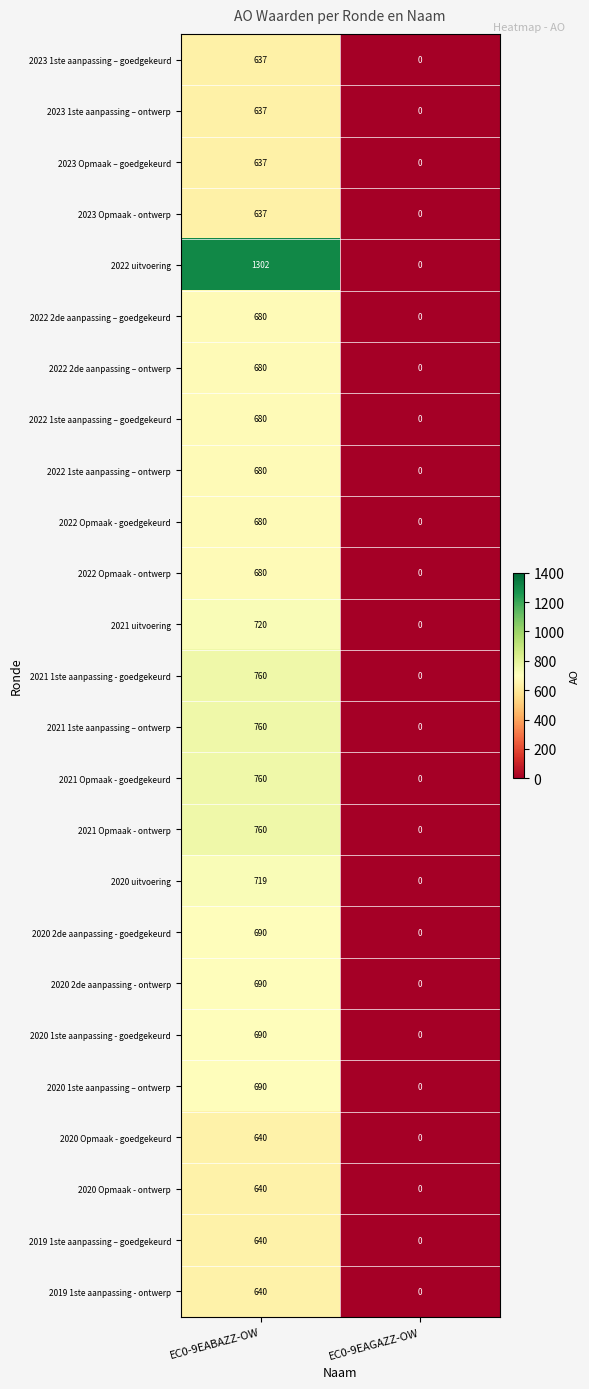

What is the difference between the 2020 Opmaak - goedgekeurd values at EC0-9EABAZZ-OW and EC0-9EAGAZZ-OW?

640